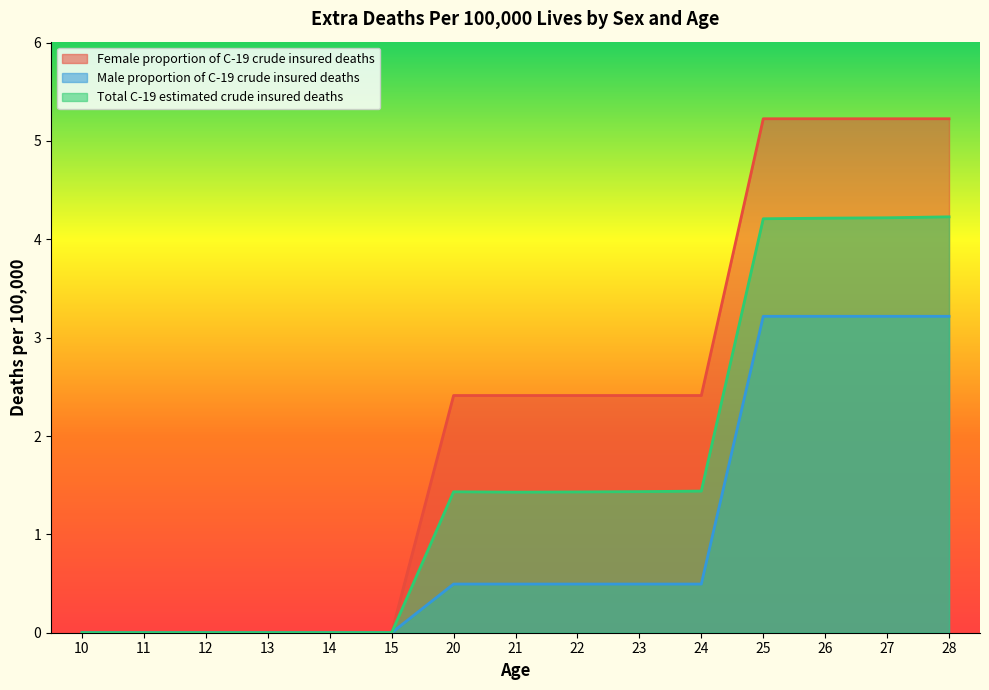

Reading left to right, what are all the values shown in this chart?

Female proportion of C-19 crude insured deaths: 10=0.0	11=0.0	12=0.0	13=0.0	14=0.0	15=0.0	20=2.4	21=2.4	22=2.4	23=2.4	24=2.4	25=5.2	26=5.2	27=5.2	28=5.2
Male proportion of C-19 crude insured deaths: 10=0.0	11=0.0	12=0.0	13=0.0	14=0.0	15=0.0	20=0.5	21=0.5	22=0.5	23=0.5	24=0.5	25=3.2	26=3.2	27=3.2	28=3.2
Total C-19 estimated crude insured deaths: 10=0.0	11=0.0	12=0.0	13=0.0	14=0.0	15=0.0	20=1.4	21=1.4	22=1.4	23=1.4	24=1.4	25=4.2	26=4.2	27=4.2	28=4.2